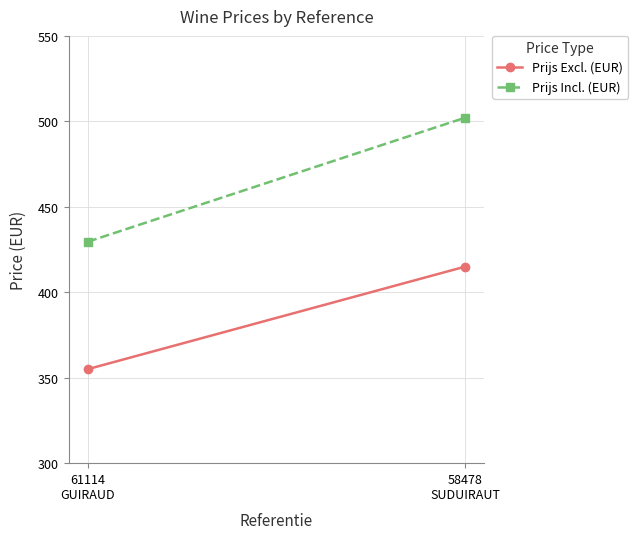

Is this an area chart (filled region under the line)?

No